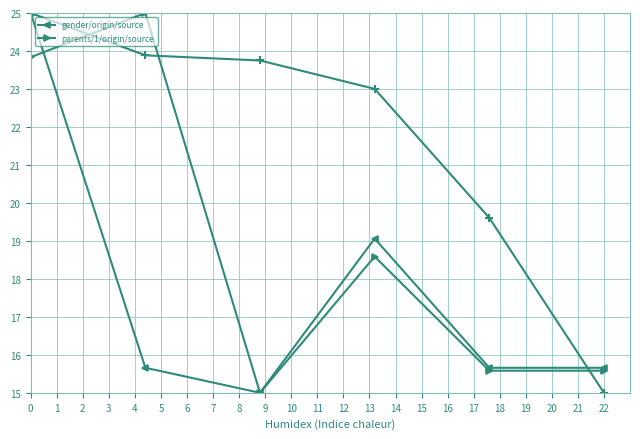

What is the highest value of the gender/origin/source series?

25.0